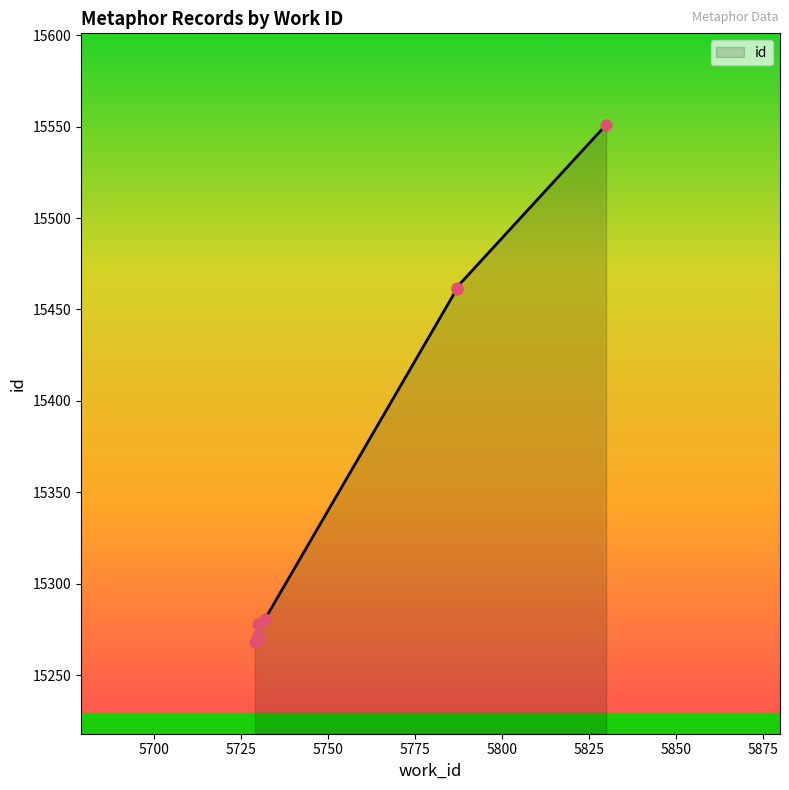

What is the ratio of the value at 5730 to the value at 5730?

1.0